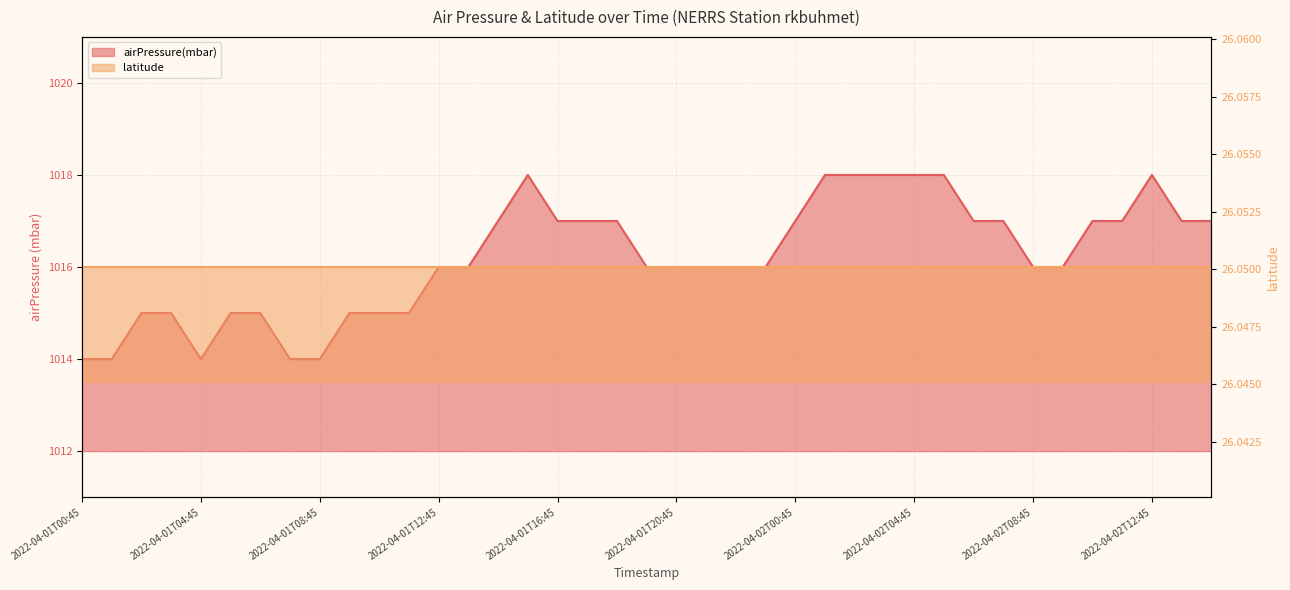

List the labels in order of value, smallest first.

2022-04-01T00:45, 2022-04-01T01:45, 2022-04-01T04:45, 2022-04-01T07:45, 2022-04-01T08:45, 2022-04-01T02:45, 2022-04-01T03:45, 2022-04-01T05:45, 2022-04-01T06:45, 2022-04-01T09:45, 2022-04-01T10:45, 2022-04-01T11:45, 2022-04-01T12:45, 2022-04-01T13:45, 2022-04-01T19:45, 2022-04-01T20:45, 2022-04-01T21:45, 2022-04-01T22:45, 2022-04-01T23:45, 2022-04-02T08:45, 2022-04-02T09:45, 2022-04-01T14:45, 2022-04-01T16:45, 2022-04-01T17:45, 2022-04-01T18:45, 2022-04-02T00:45, 2022-04-02T06:45, 2022-04-02T07:45, 2022-04-02T10:45, 2022-04-02T11:45, 2022-04-02T13:45, 2022-04-02T14:45, 2022-04-01T15:45, 2022-04-02T01:45, 2022-04-02T02:45, 2022-04-02T03:45, 2022-04-02T04:45, 2022-04-02T05:45, 2022-04-02T12:45